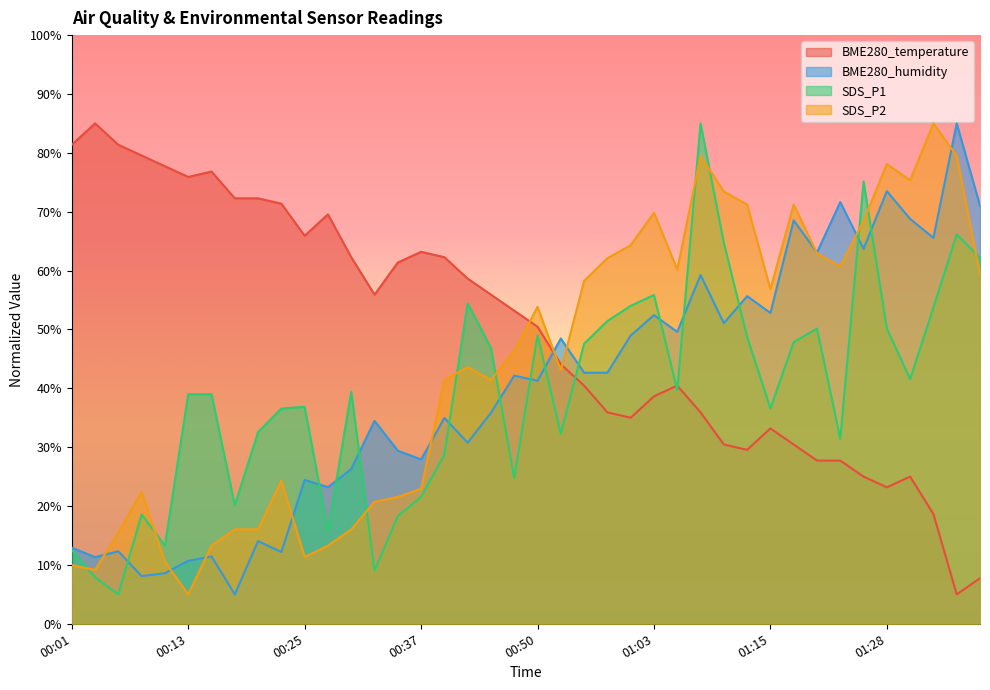

What position from the right is 01:06?

14